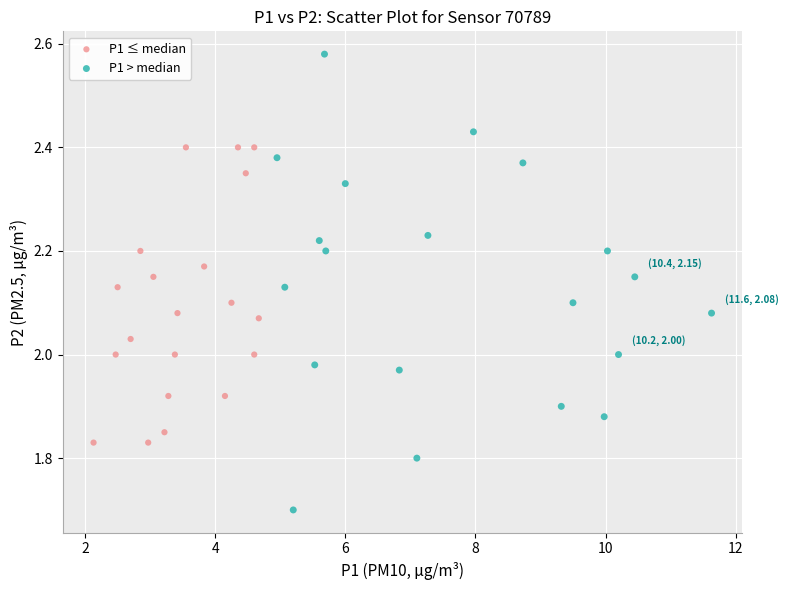

Which series reaches the maximum Y coordinate?

P1 > median